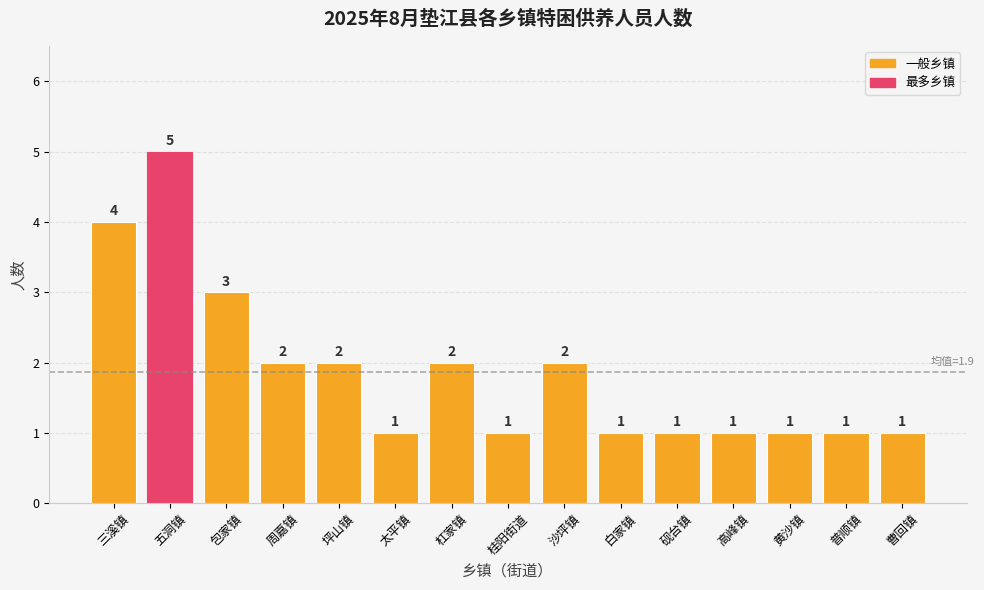

What is the sum of the values at 曹回镇 and 沙坪镇?

3